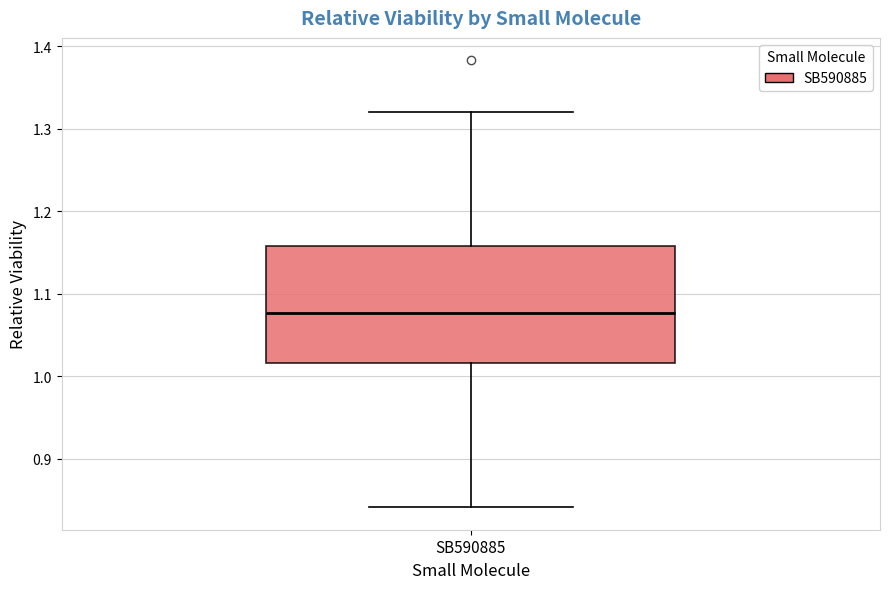

Transcribe this box plot: give where the median line is, the range the box spans, and where the two whiskers end, as read against the y-axis. The values are not printed on the chart, so give them approximately, as read against the axis.

median 1.08, box 1.02 to 1.16, whiskers 0.84 to 1.32